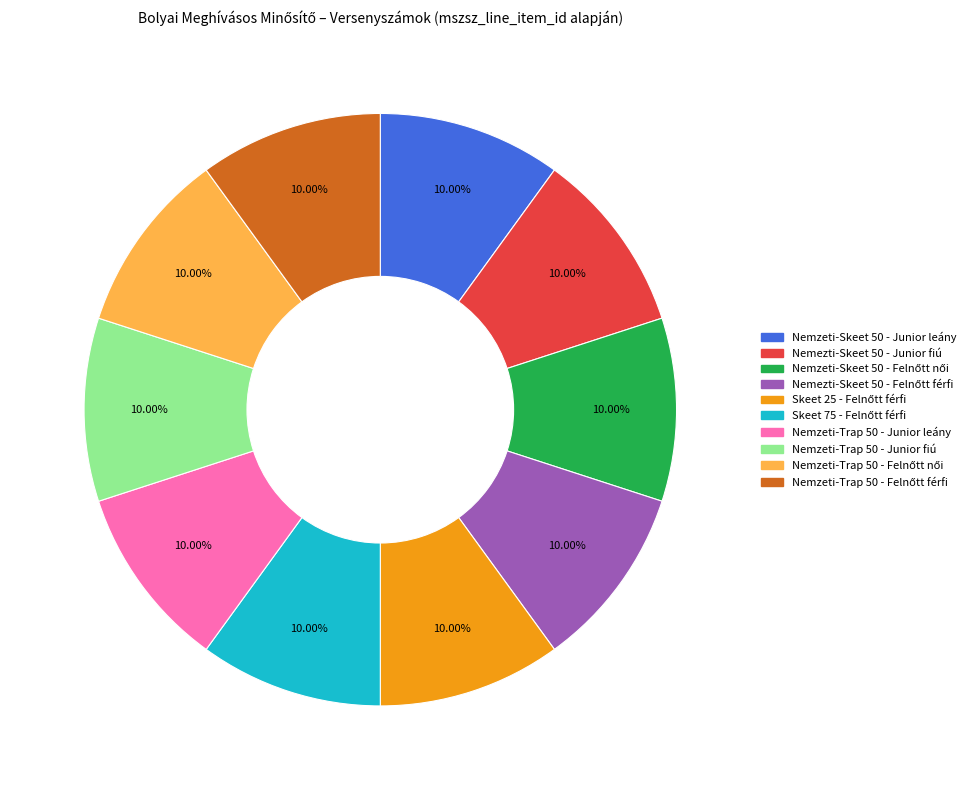

Is there a majority slice in this chart?

No